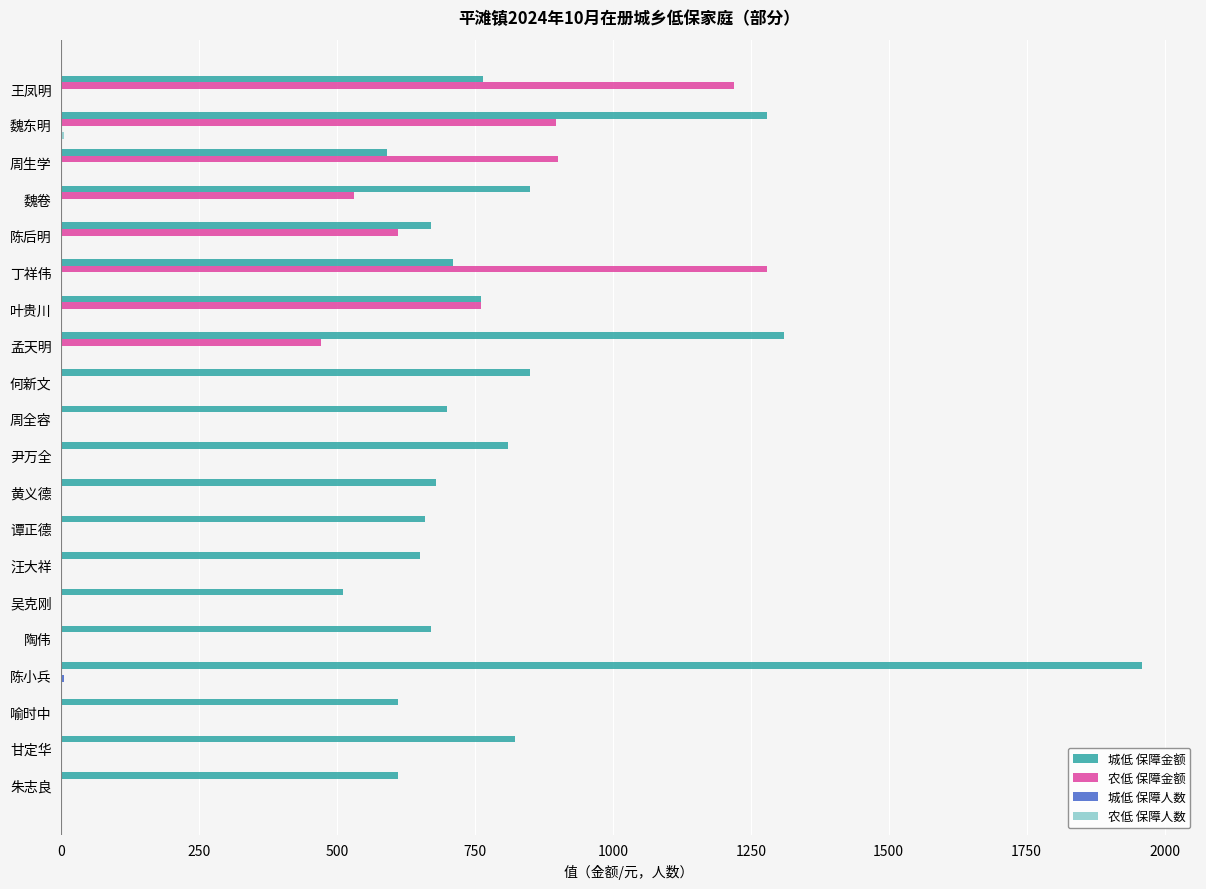

Is it true that 农低 保障金额 equals 296 at 孟天明?

False